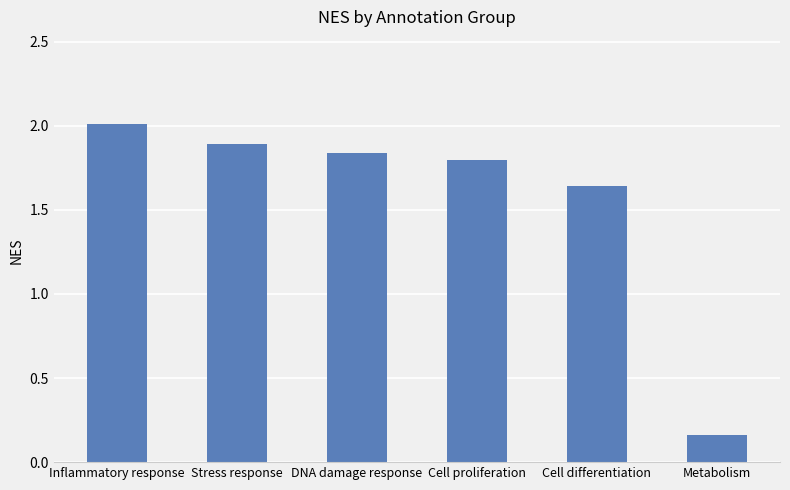

True or false: the data shows 1.8 at Cell proliferation.

True